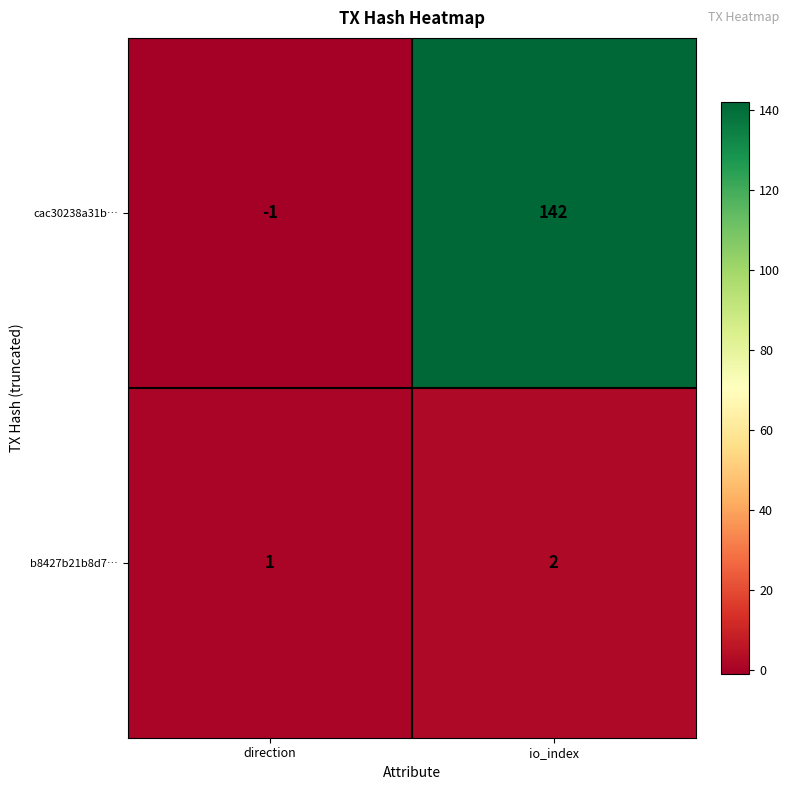

At how many categories does at least one series exceed 7?

1